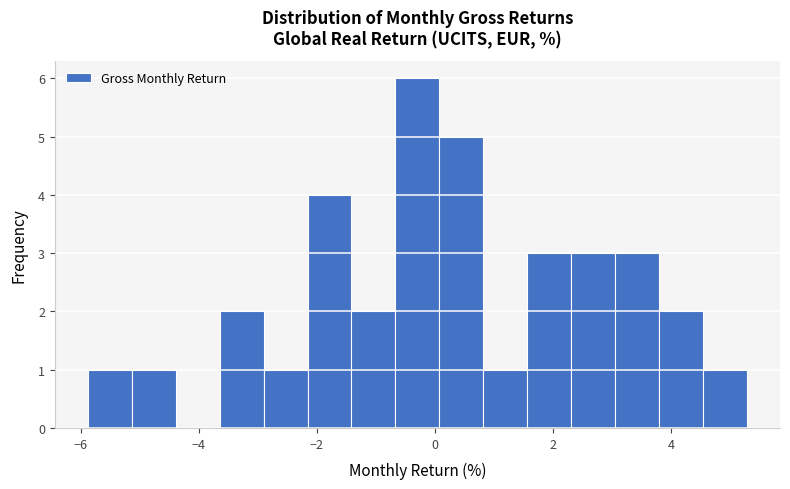

Read against the x-axis, roughly where is the centre of the tallest bar?

-0.2